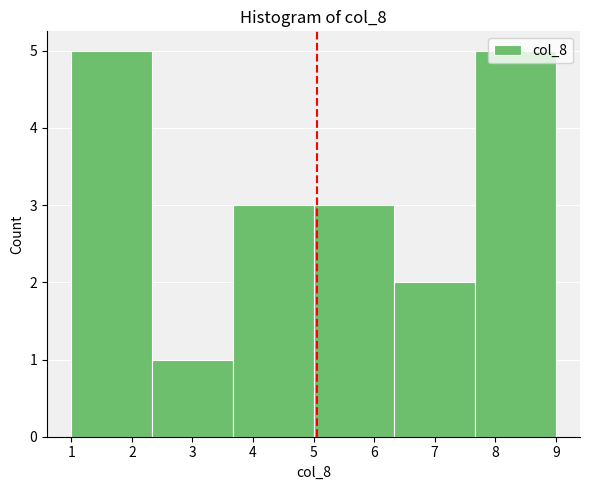

Reading left to right, list every bar in this chart as the range it spans on the x-axis followed by its height. Neither the bar edges nor the heights are printed on the chart, so give them approximately, as read against the axes.

1.0 to 2.3: 5
2.3 to 3.7: 1
3.7 to 5.0: 3
5.0 to 6.3: 3
6.3 to 7.7: 2
7.7 to 9.0: 5